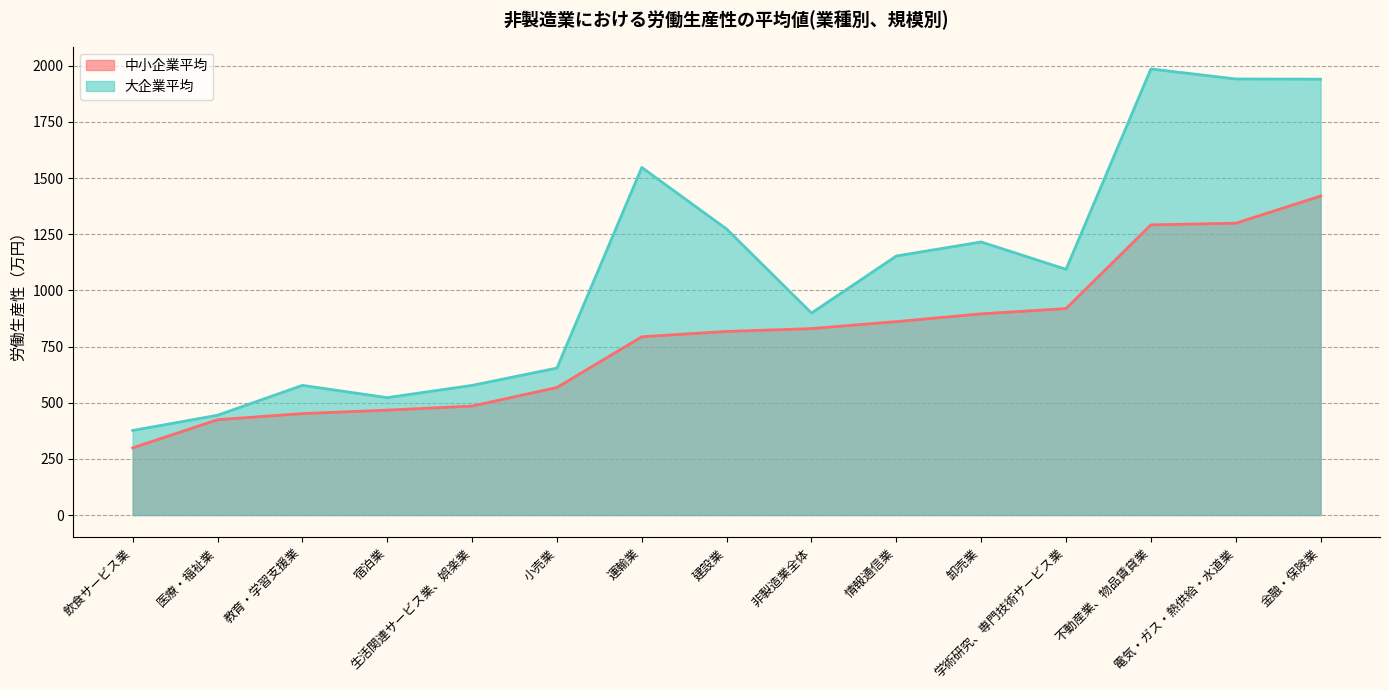

List the series in order of their peak value, lowest first.

中小企業平均, 大企業平均